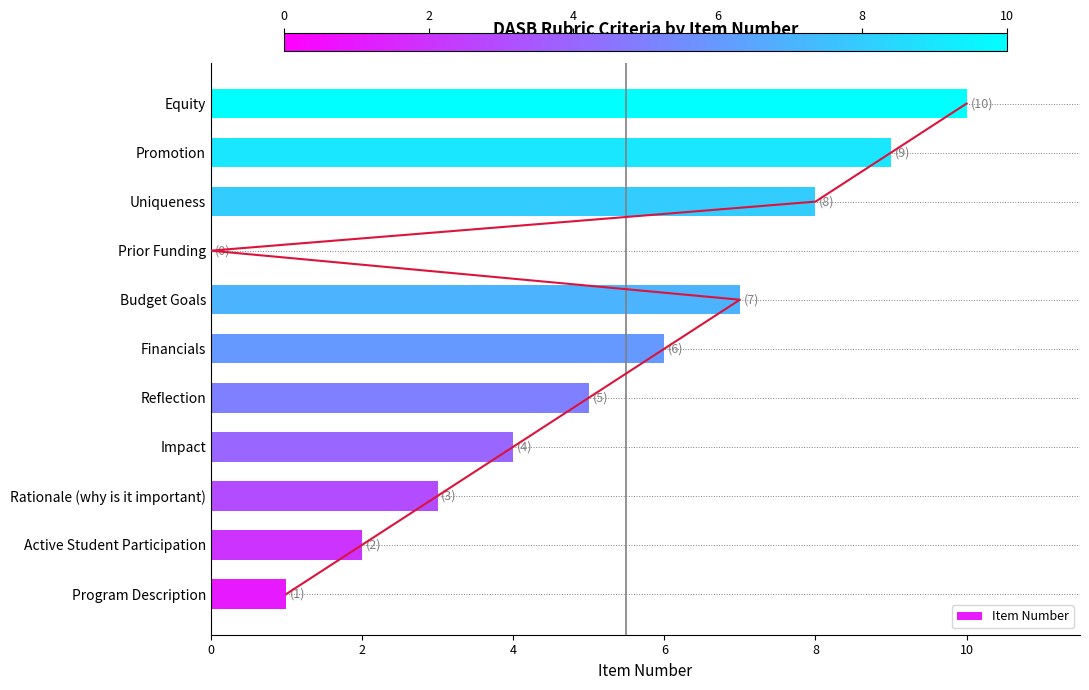

Read the Item Number value at Rationale (why is it important).

3